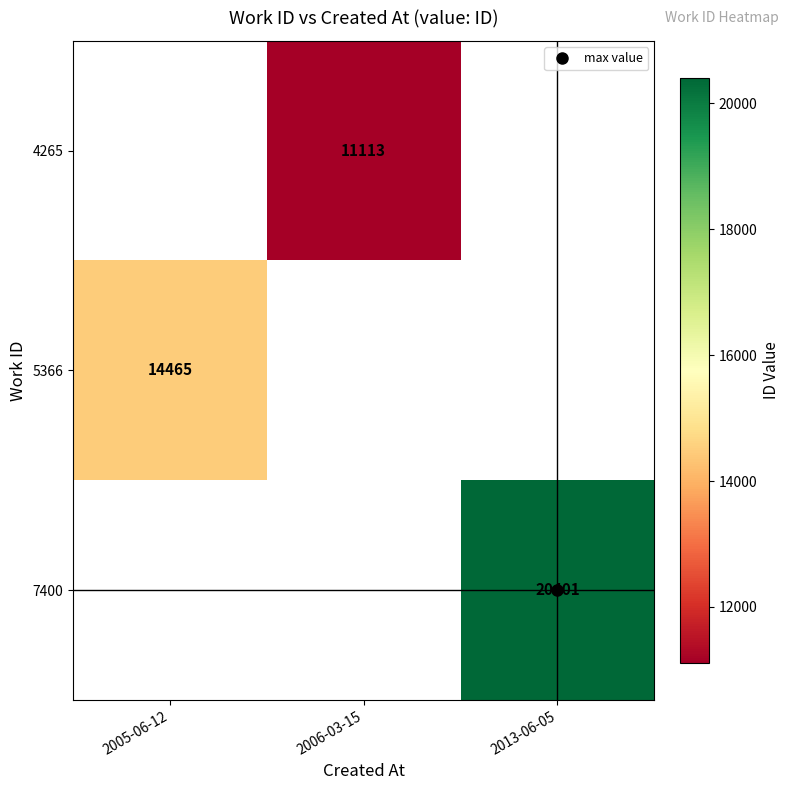

What is the minimum value shown in the chart?

11113.0